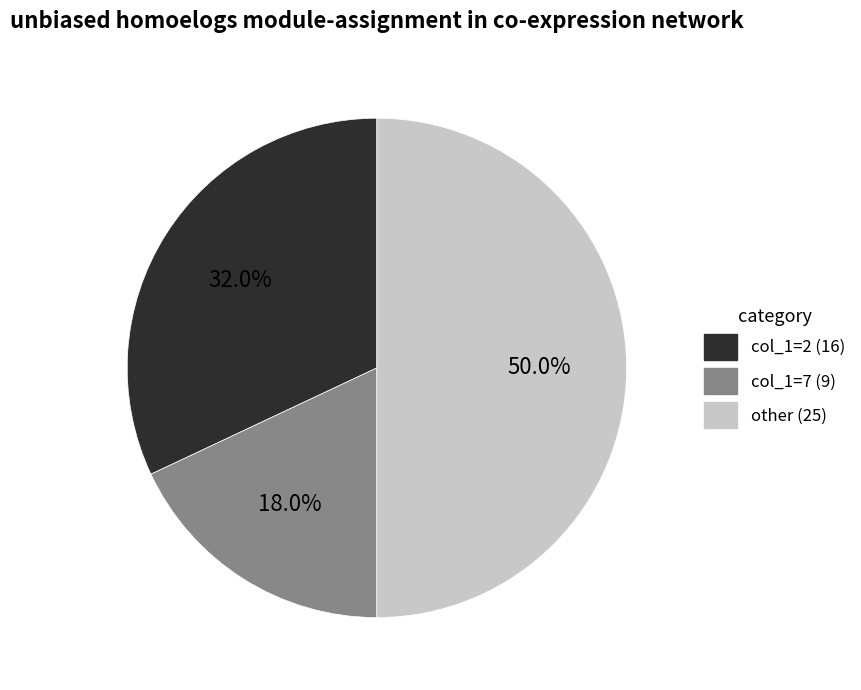

How many segments does this pie chart have?

3